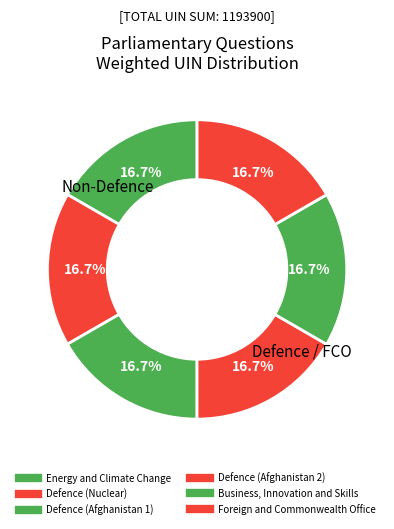

How many segments does this pie chart have?

6